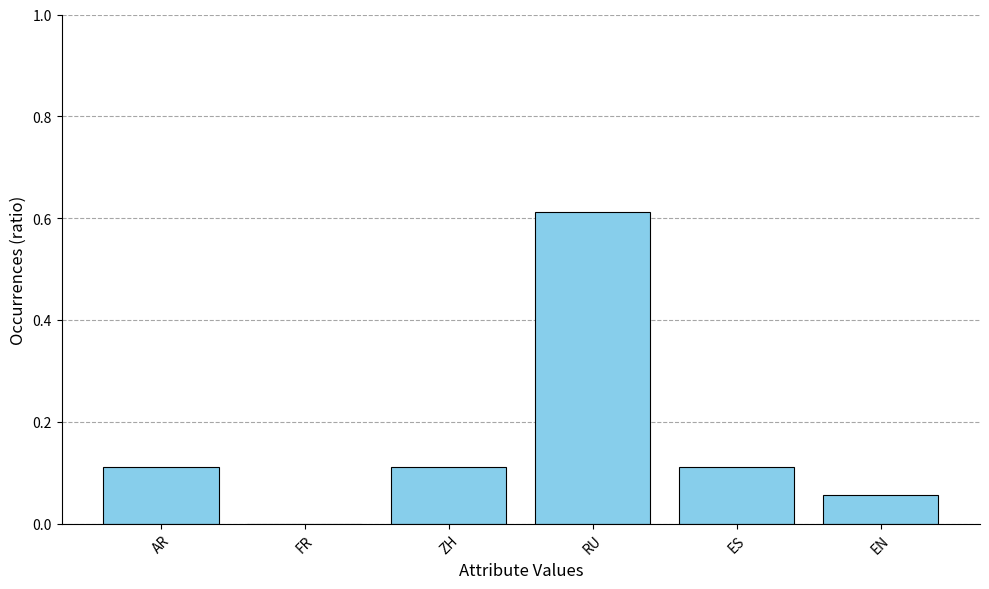

What is the change in value from FR to ES?

+0.1